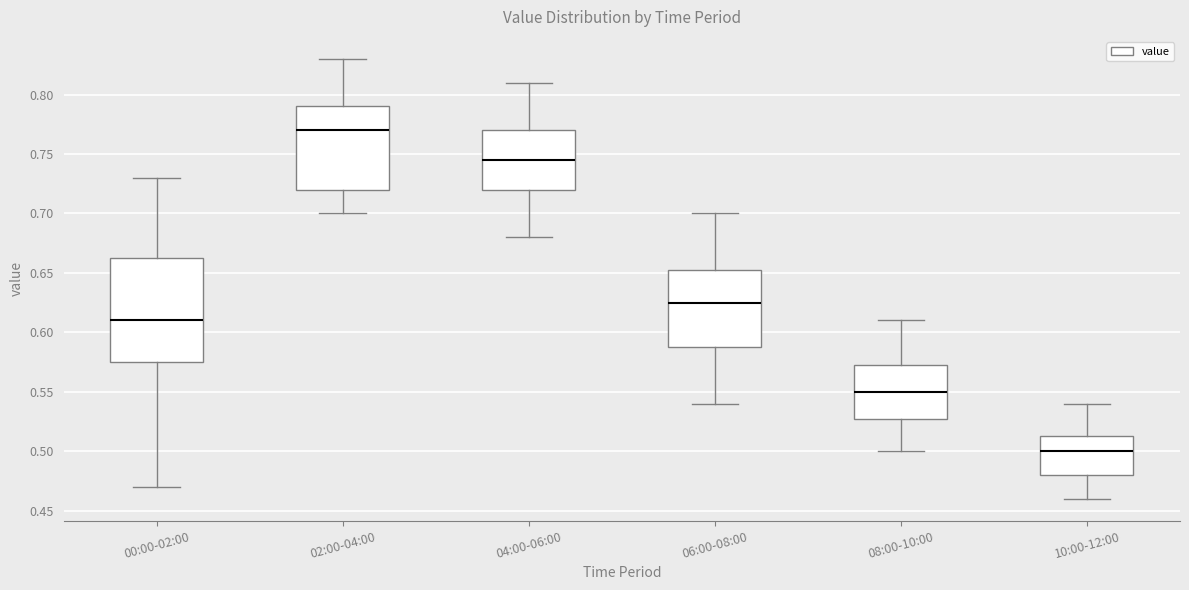

Where is the lower edge of the box for 04:00-06:00 on the y-axis? The values are not printed on the chart, so give them approximately, as read against the axis.

0.720